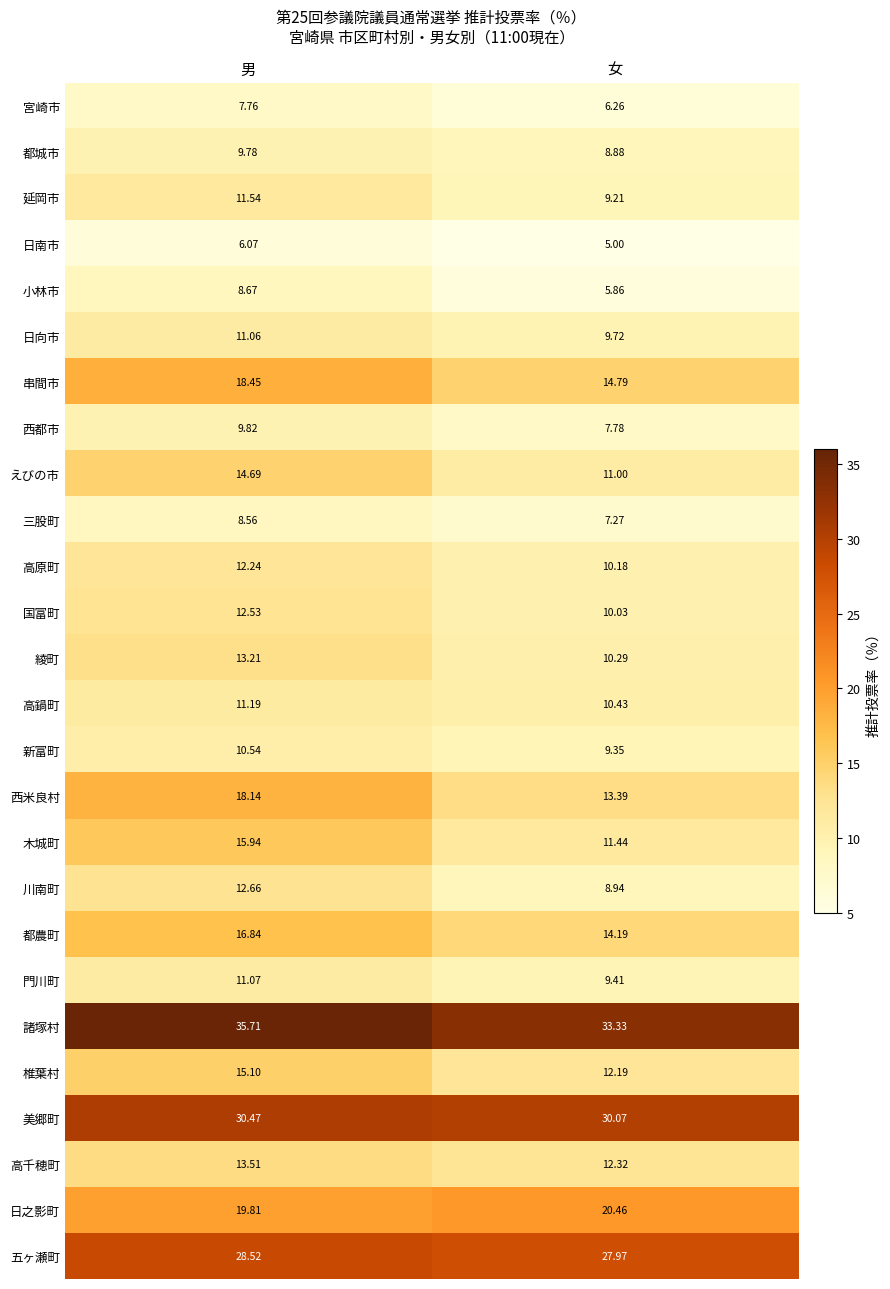

Where is 日南市 nearest to the value 5?

女